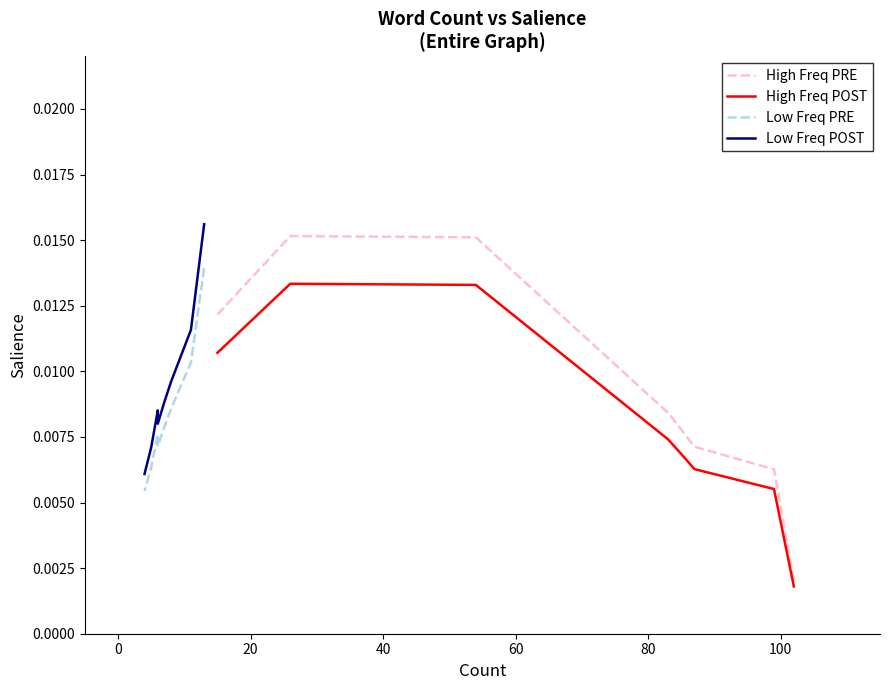

Does the chart display data point markers on the line(s)?

No